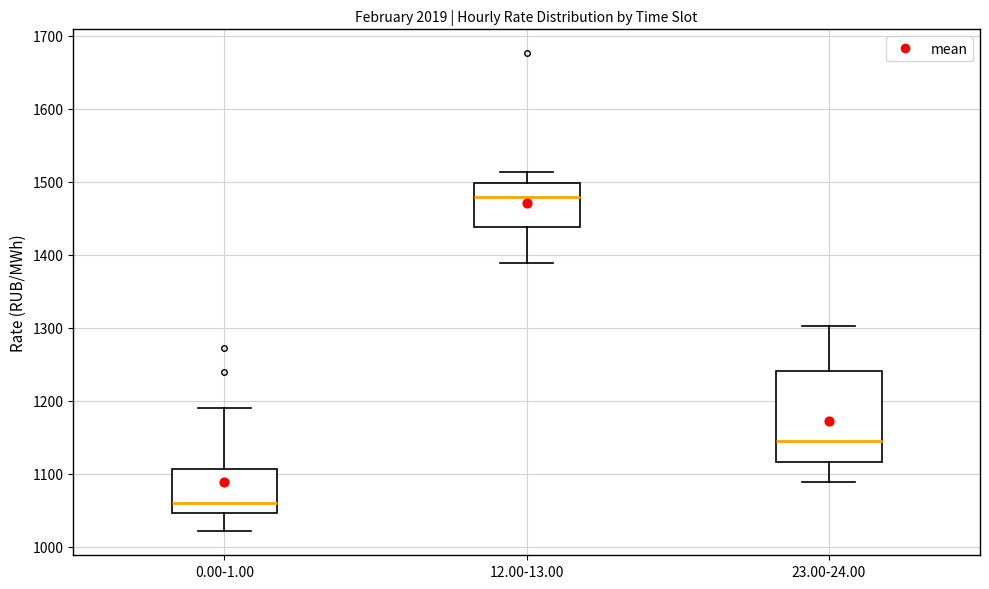

Which box has the lowest median line?

0.00-1.00